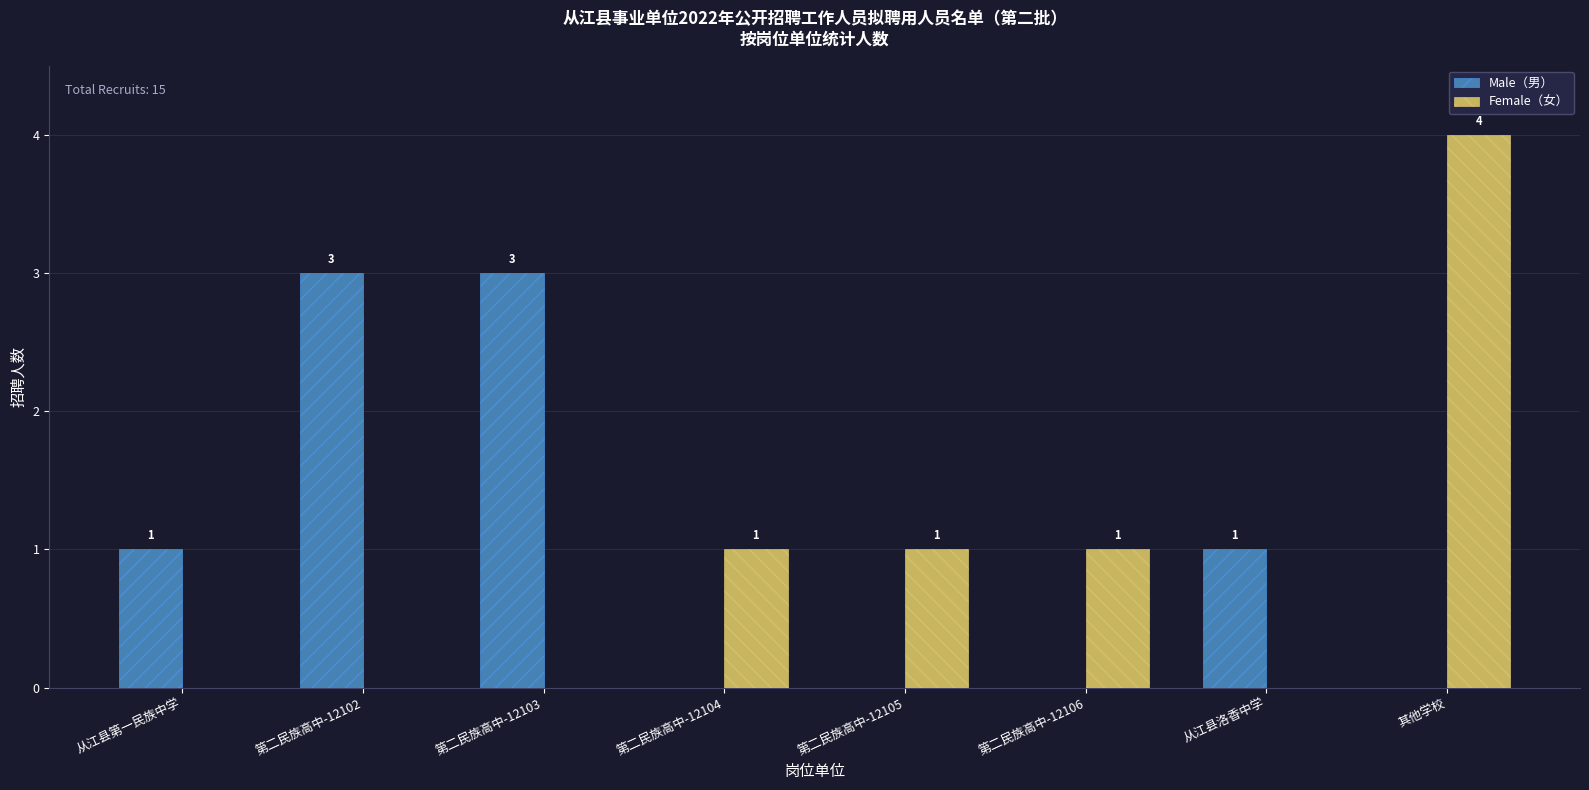

What is the spread (max minus min) of values at 从江县第一民族中学?

1